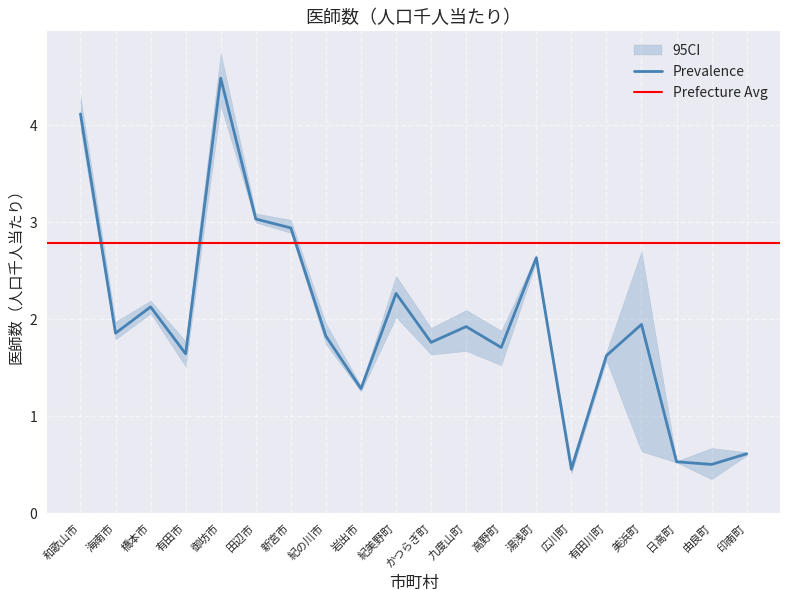

What is the label of the 19th point from the right?

海南市